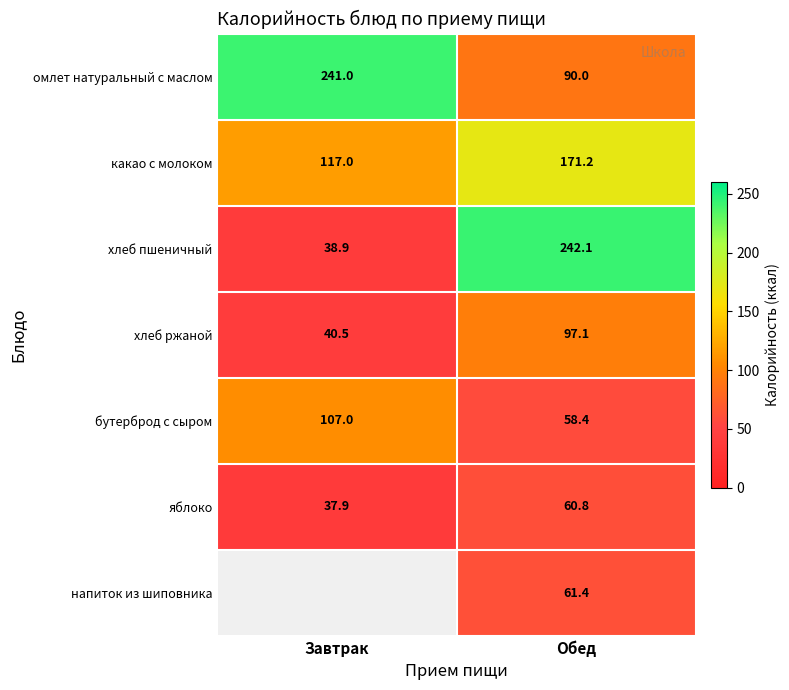

What is the greatest value displayed?

242.1